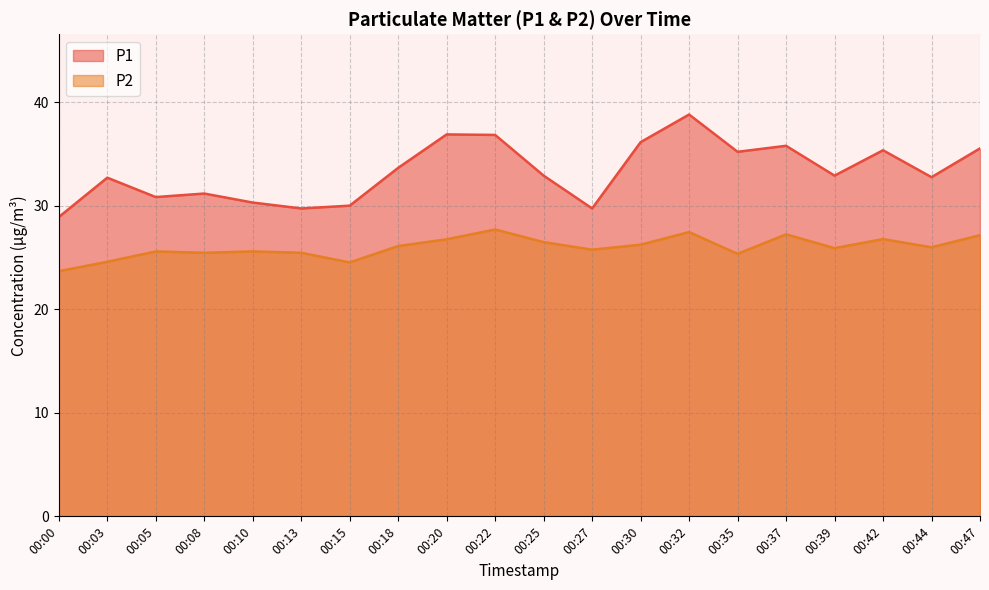

What is the value of the P2 point at the 13th from the left?

26.2